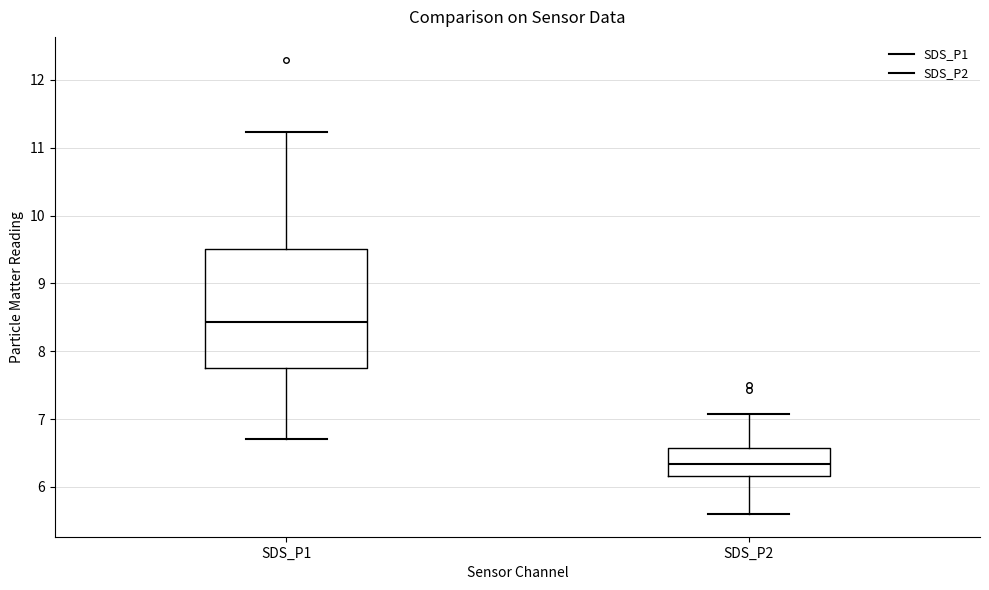

Reading left to right, read every box against the y-axis: the position of its median line, the range the box covers, and the ends of its whiskers. The values are not printed on the chart, so give them approximately, as read against the axis.

SDS_P1: median 8.4, box 7.8 to 9.5, whiskers 6.7 to 11.2
SDS_P2: median 6.3, box 6.2 to 6.6, whiskers 5.6 to 7.1